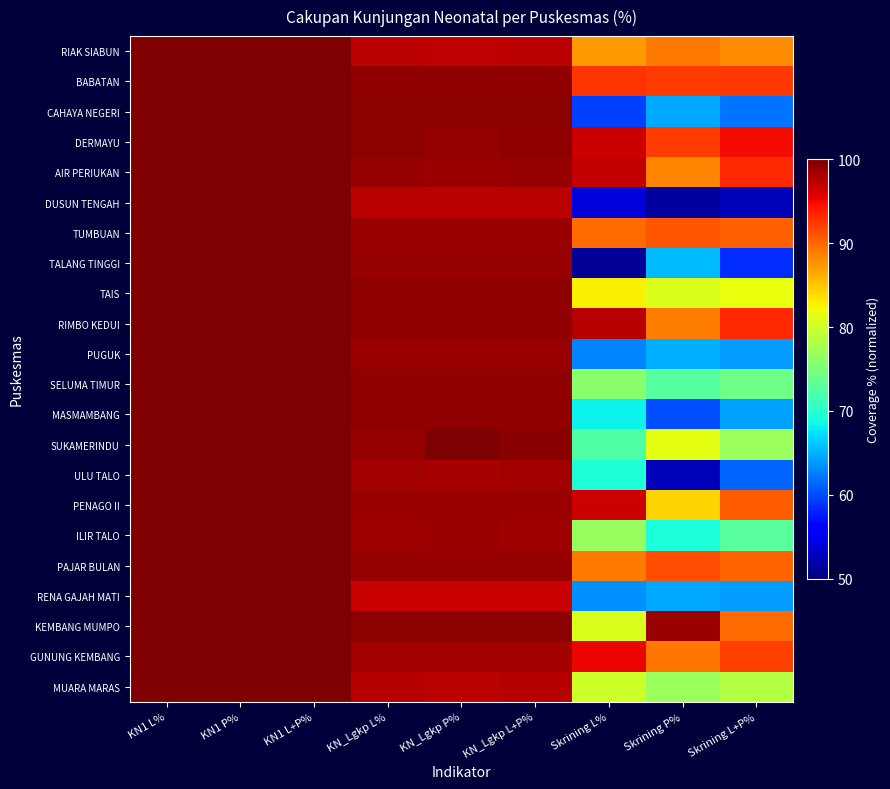

What is the total value across all series at KN_Lgkp L%?

2169.8